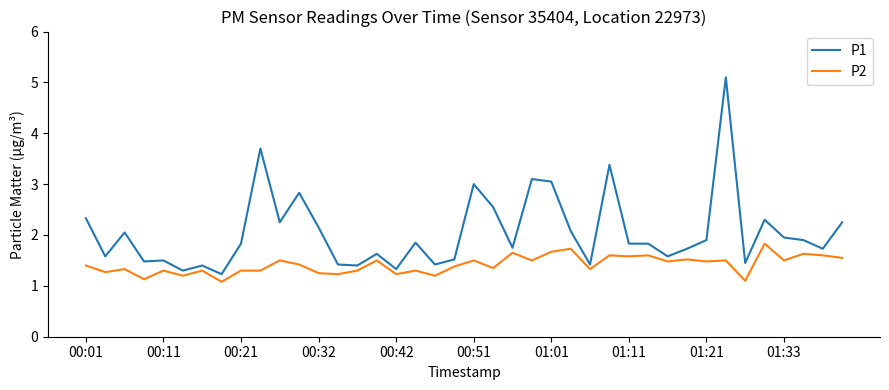

Count the P2 values in the range 1 to 2.

40